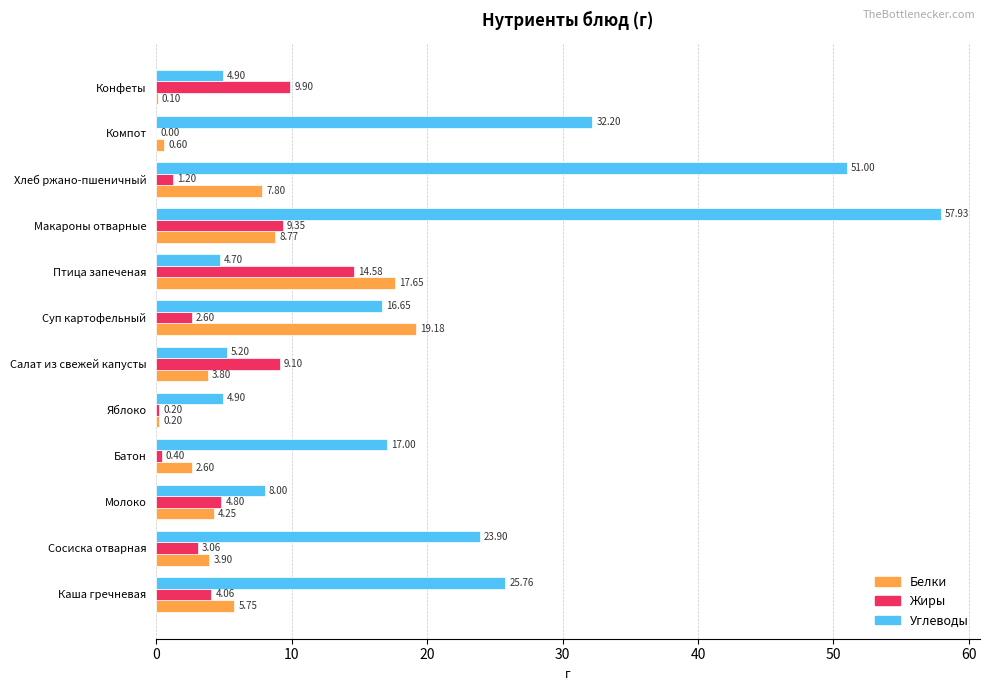

What are all the series names shown in the legend?

Белки, Жиры, Углеводы